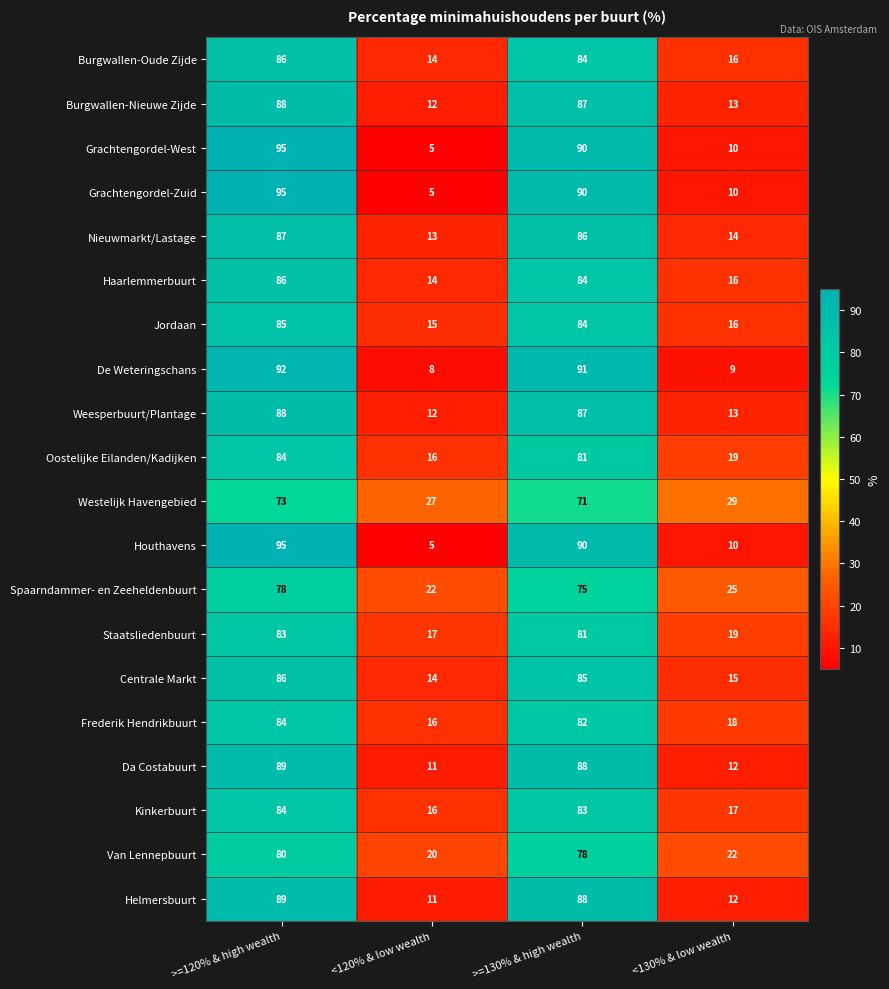

What is the highest value of the Grachtengordel-West series?

95